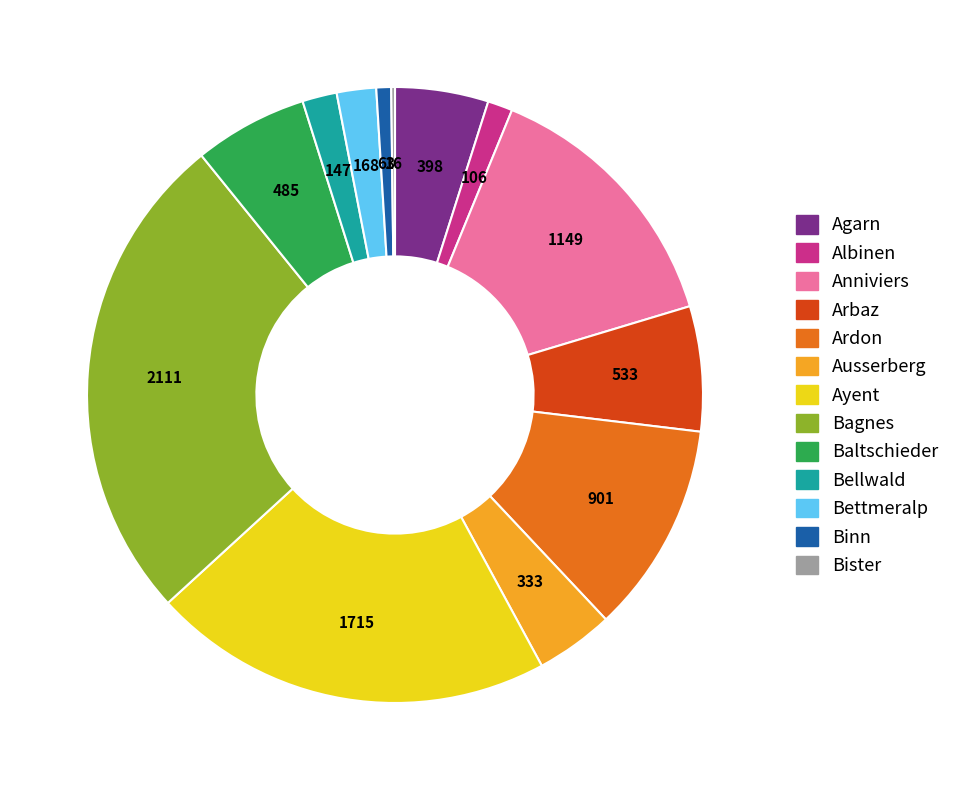

The Arbaz slice represents 7% of the pie. True or false?

True